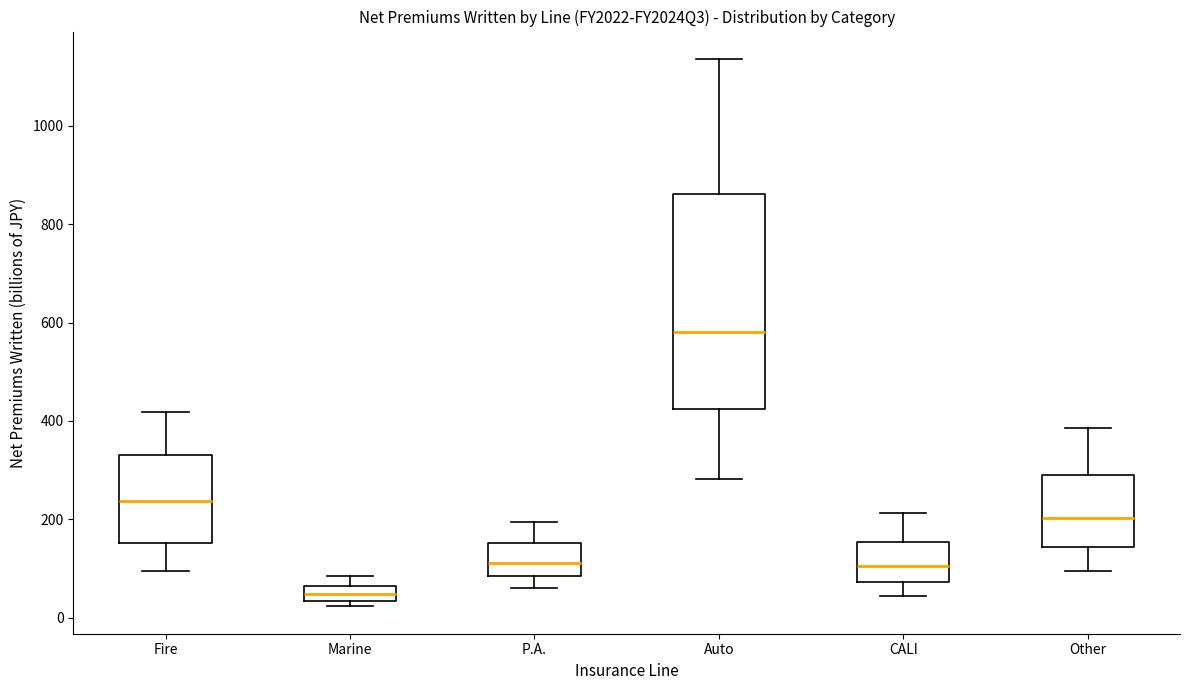

Reading left to right, read every box against the y-axis: the position of its median line, the range the box covers, and the ends of its whiskers. The values are not printed on the chart, so give them approximately, as read against the axis.

Fire: median 240, box 160 to 340, whiskers 100 to 420
Marine: median 40 (inside the box), box 40 to 60, whiskers 20 to 80
P.A.: median 120, box 80 to 160, whiskers 60 to 200
Auto: median 580, box 420 to 860, whiskers 280 to 1140
CALI: median 100, box 80 to 160, whiskers 40 to 220
Other: median 200, box 140 to 280, whiskers 100 to 380